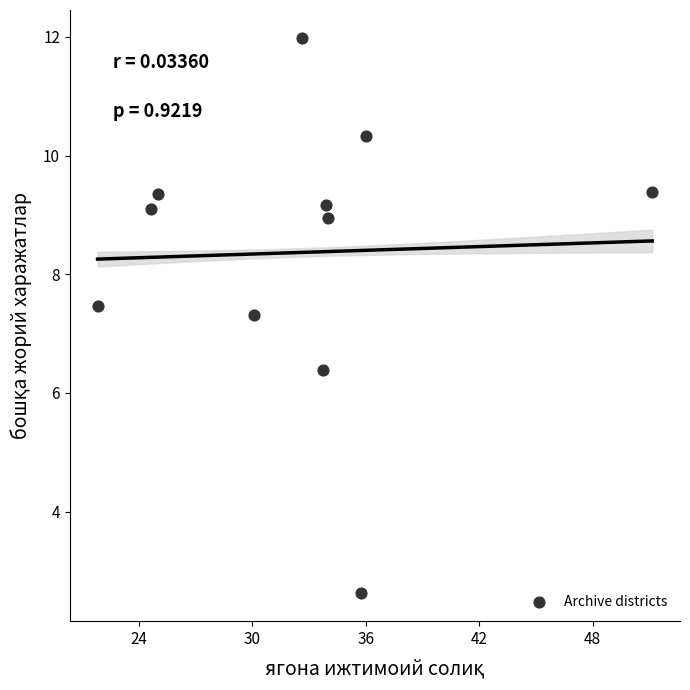

What Y value in the scatter plot is closest to 7?

7.3